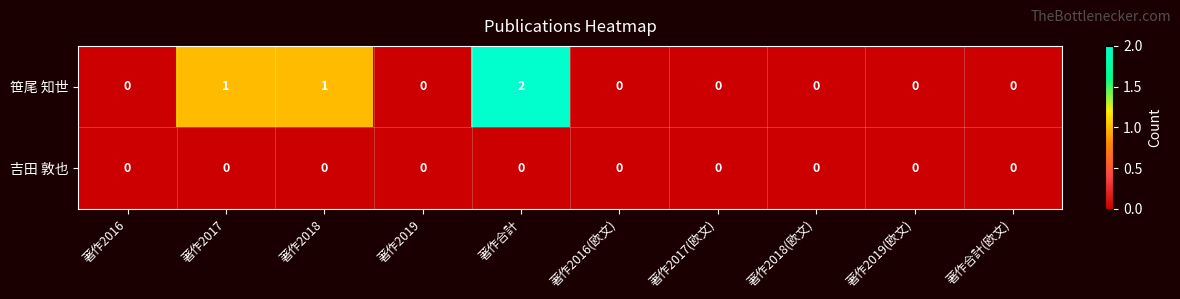

List the series in order of their overall mean, highest first.

笹尾 知世, 吉田 敦也